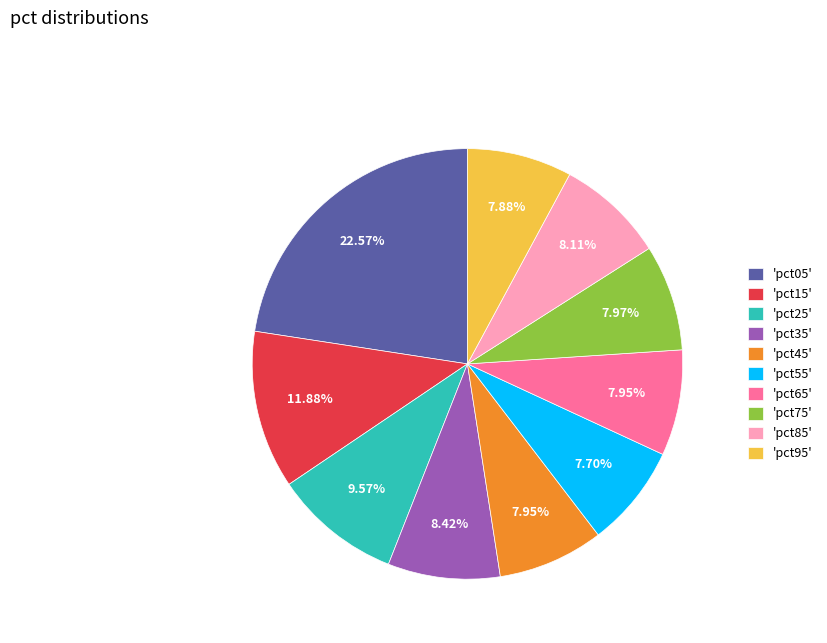

Does 'pct05' represent more than half of the total?

No